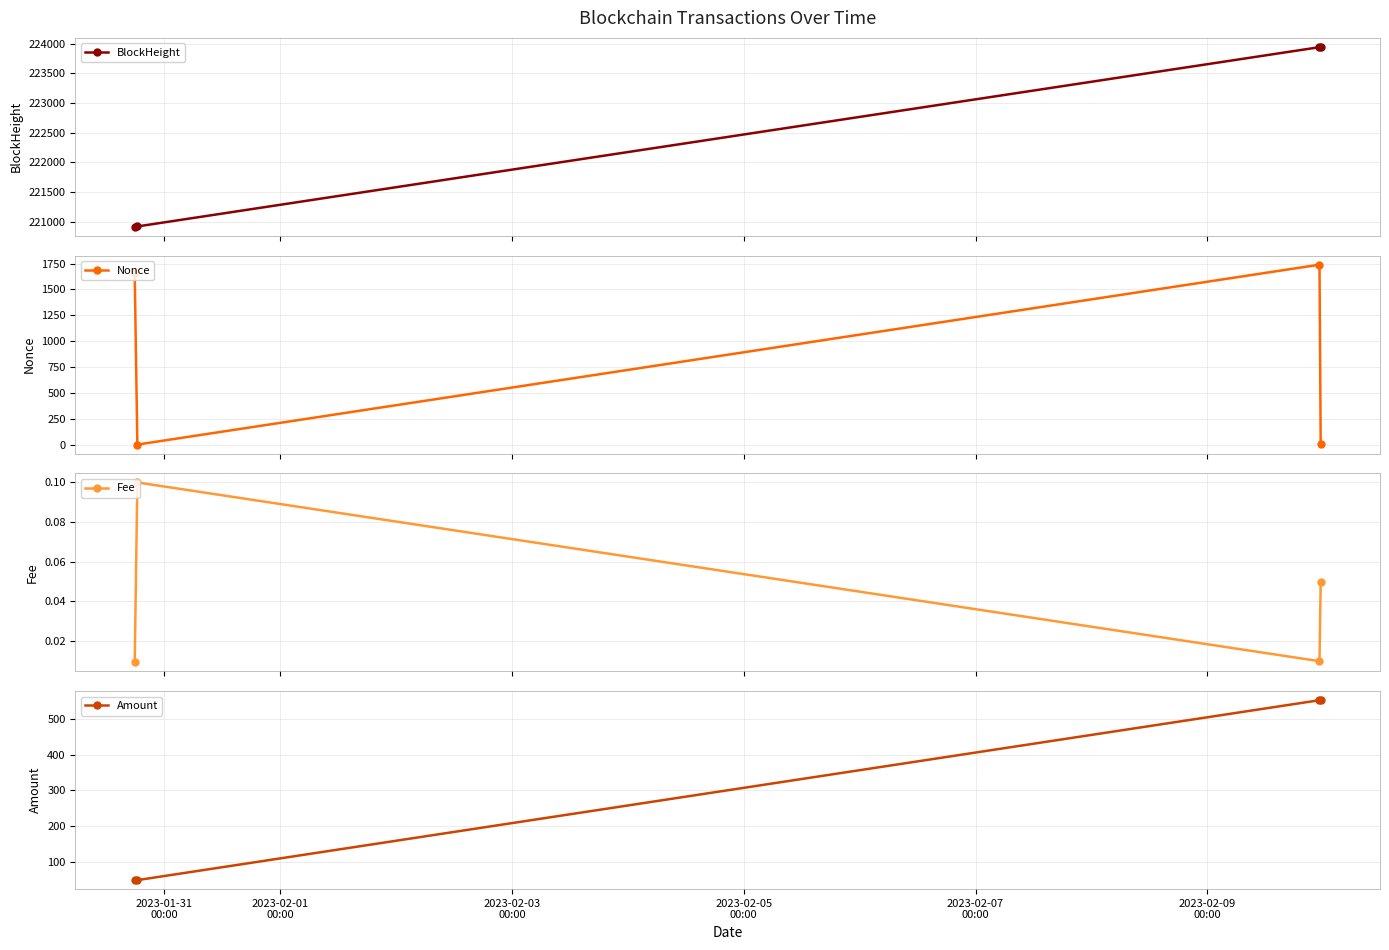

In Nonce, how many points are lower than both neighbors (excluding endpoints)?

1